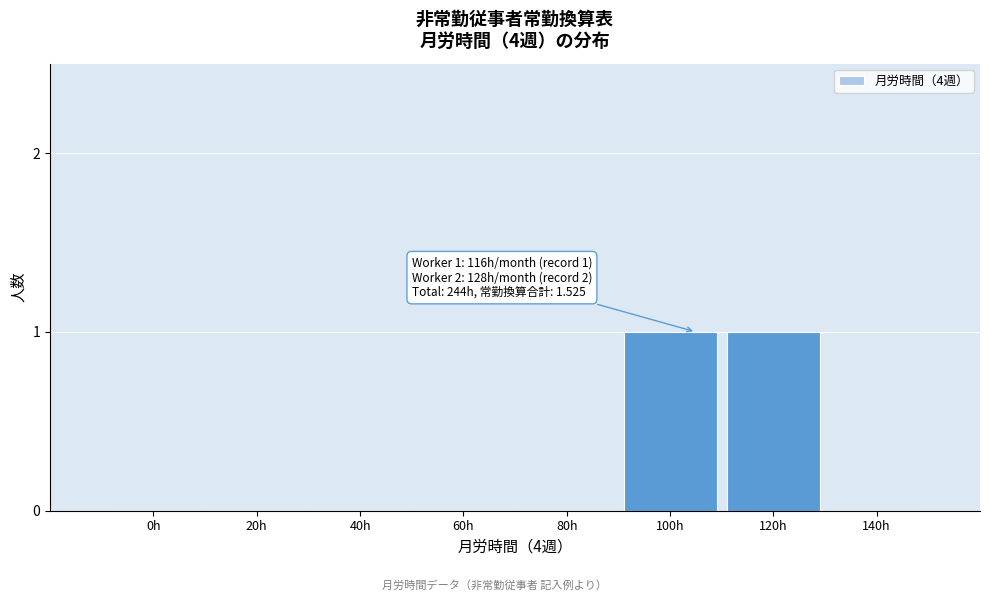

Reading right to left, list all the values displayed in this chart.

140h=0	120h=1	100h=1	80h=0	60h=0	40h=0	20h=0	0h=0